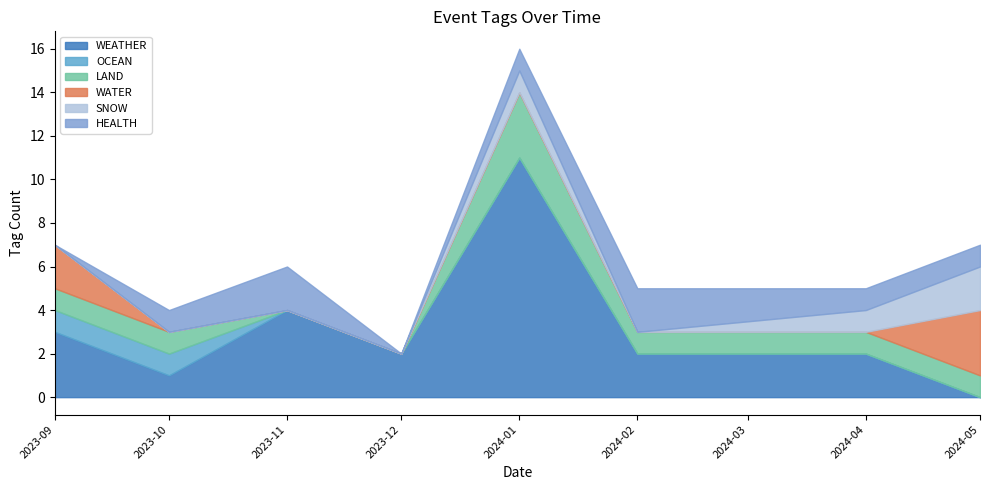

Which series has the largest total across all categories?

WEATHER